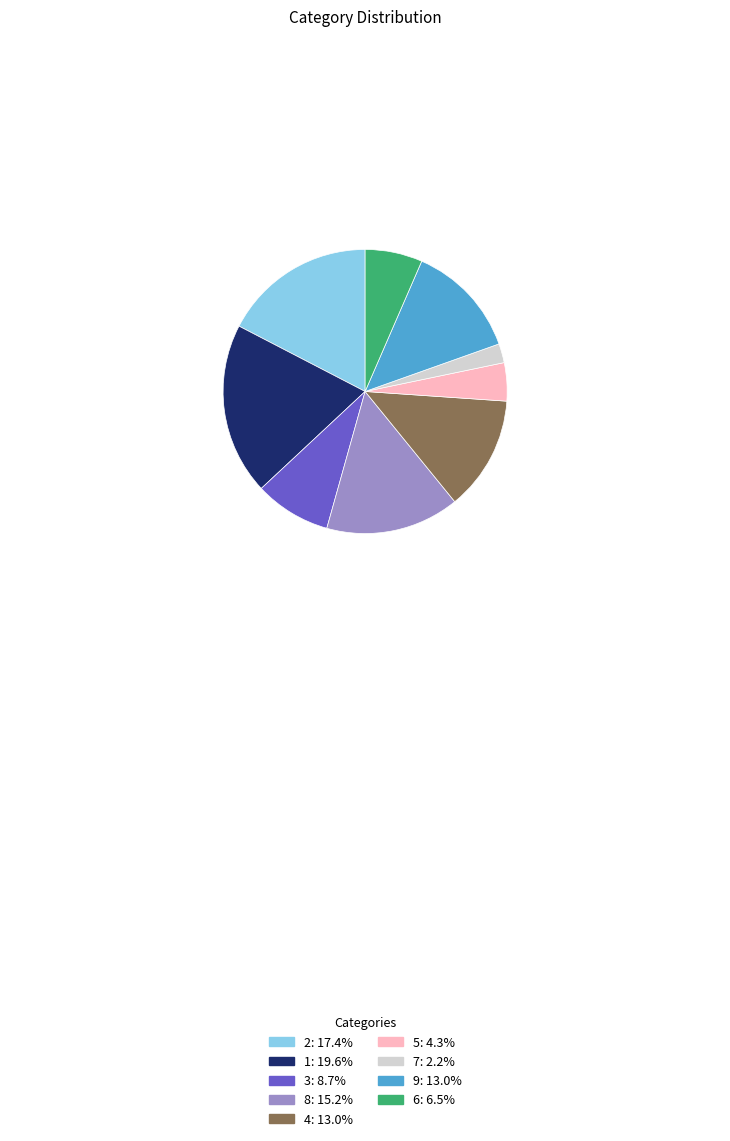

Is the sum of 4 and 3 greater than half?

No